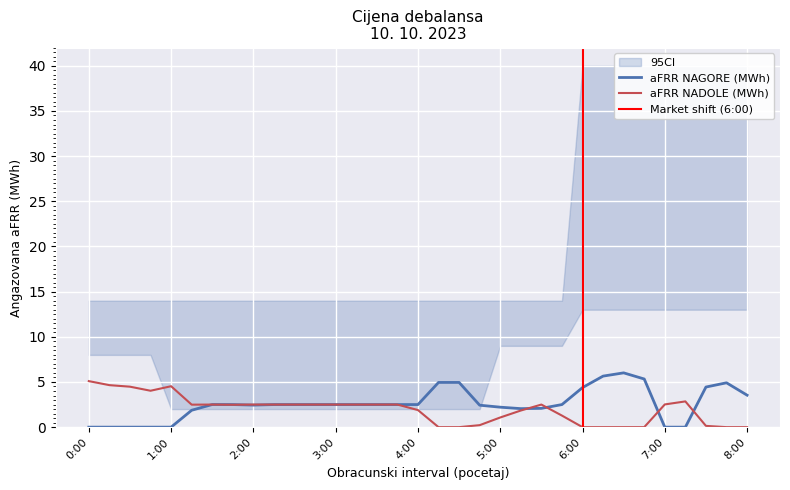

At which category is the sum across all series the highest?

6:30